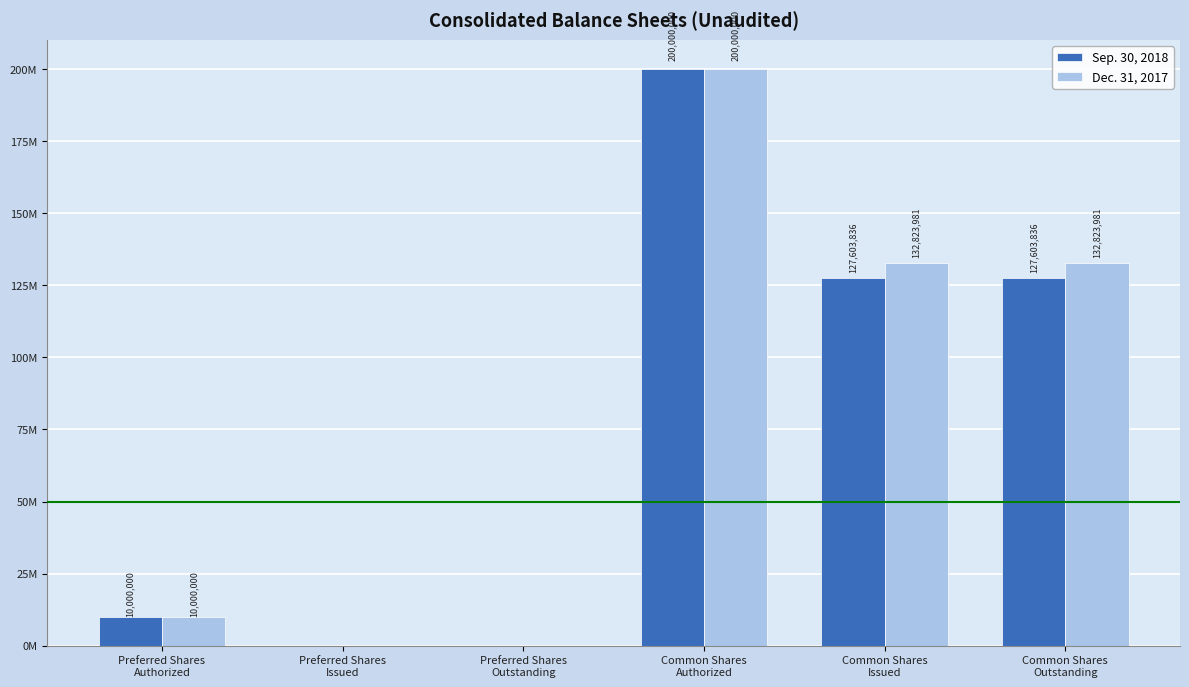

What is the sum of all Sep. 30, 2018 values?

465207672